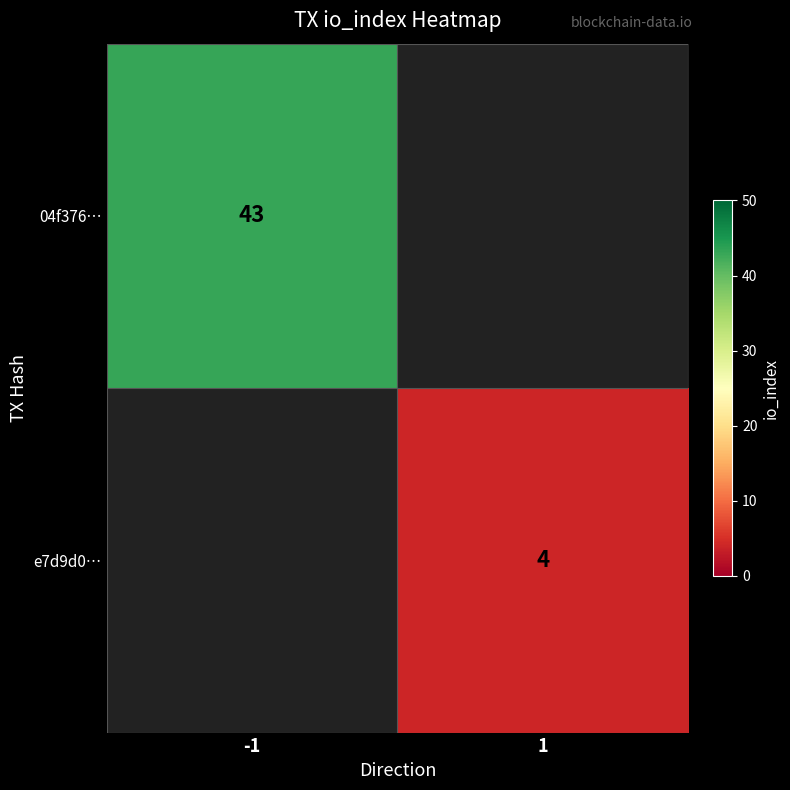

The value of e7d9d0… at 1 is 7. True or false?

False